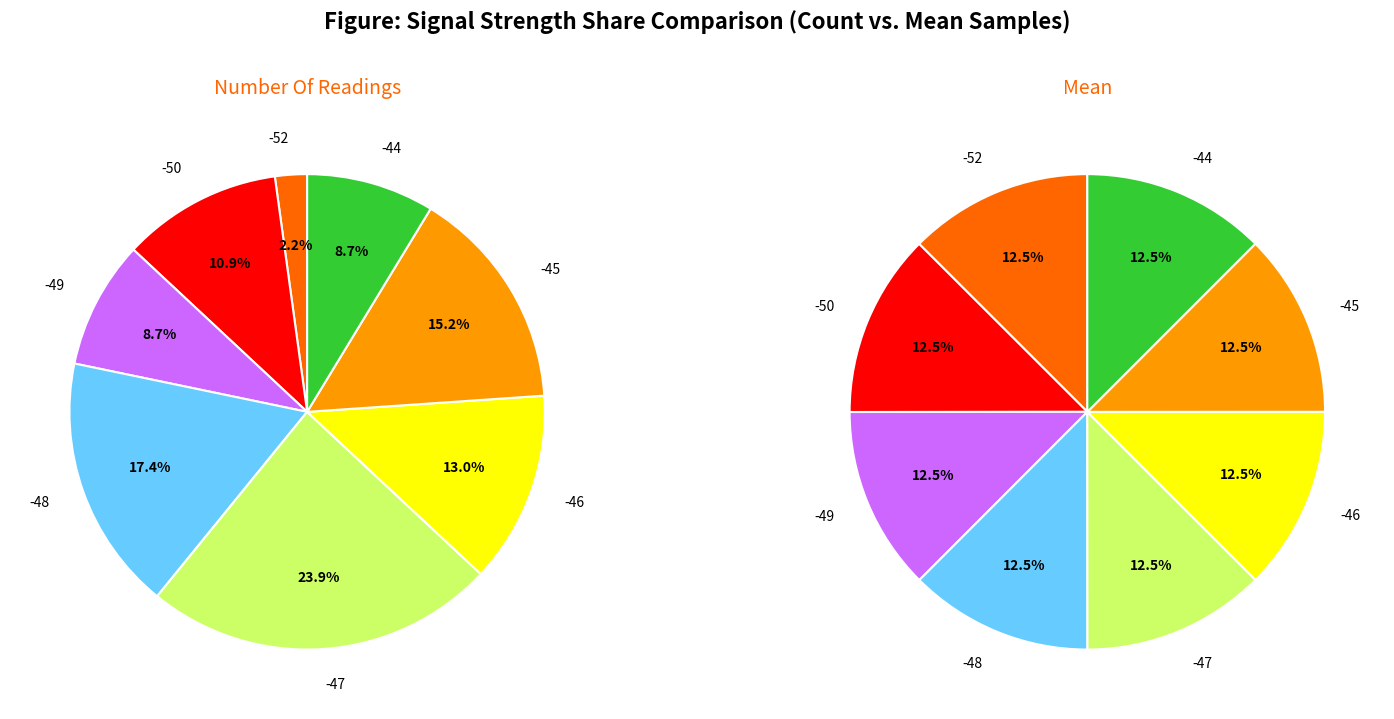

Does 4 account for over 50% of the chart?

No